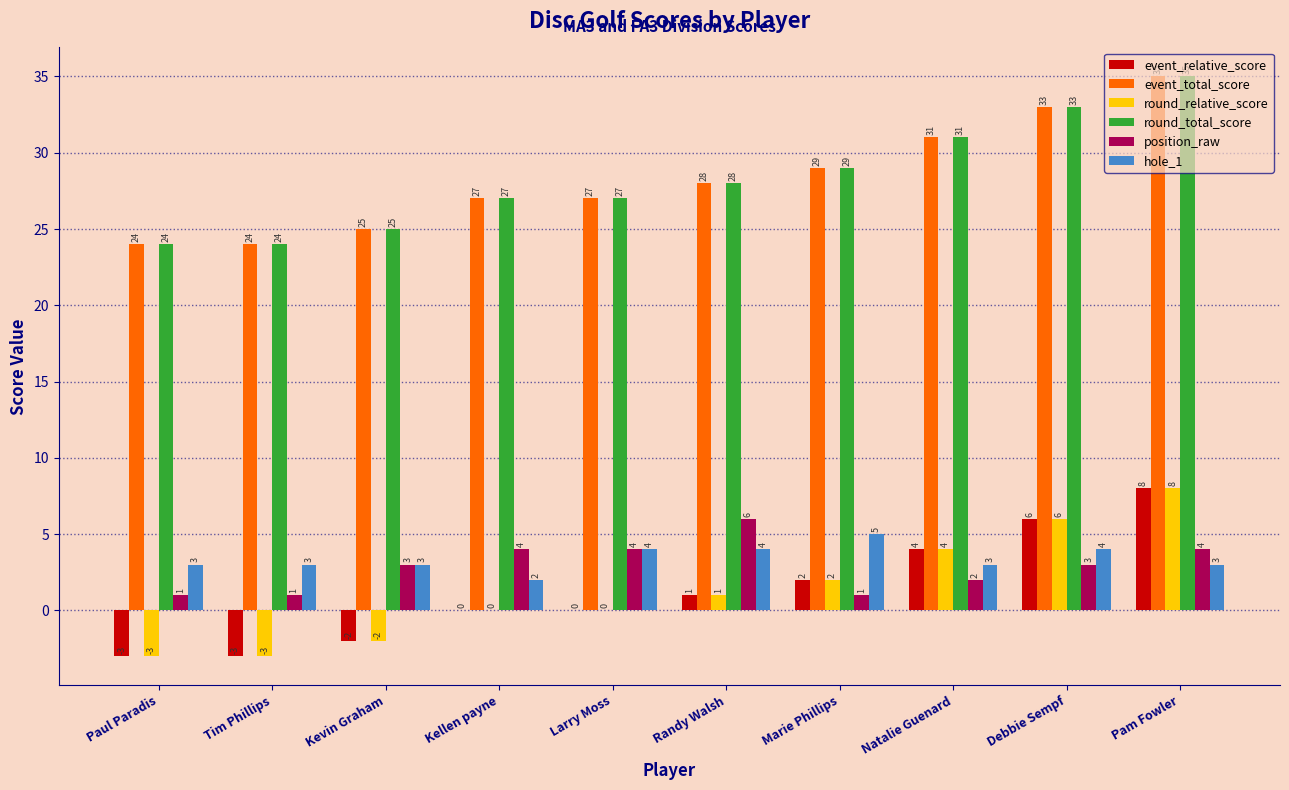

Reading right to left, list all the values displayed in this chart.

event_relative_score: 8	6	4	2	1	0	0	-2	-3	-3
event_total_score: 35	33	31	29	28	27	27	25	24	24
round_relative_score: 8	6	4	2	1	0	0	-2	-3	-3
round_total_score: 35	33	31	29	28	27	27	25	24	24
position_raw: 4	3	2	1	6	4	4	3	1	1
hole_1: 3	4	3	5	4	4	2	3	3	3